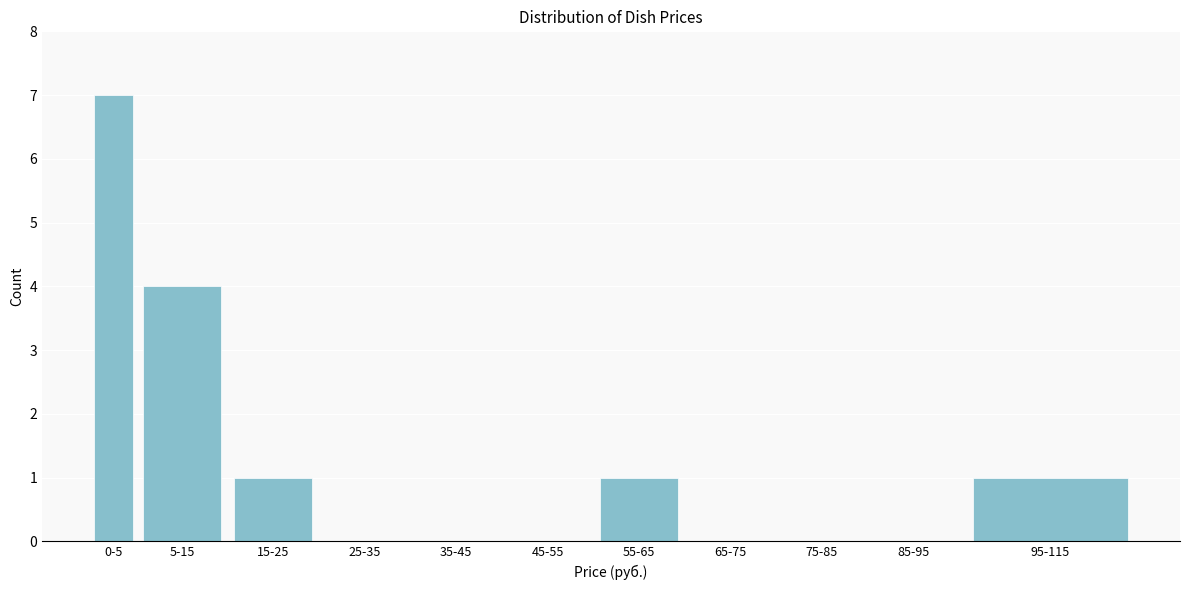

Reading right to left, extract all data points from this chart.

95-115=1	85-95=0	75-85=0	65-75=0	55-65=1	45-55=0	35-45=0	25-35=0	15-25=1	5-15=4	0-5=7